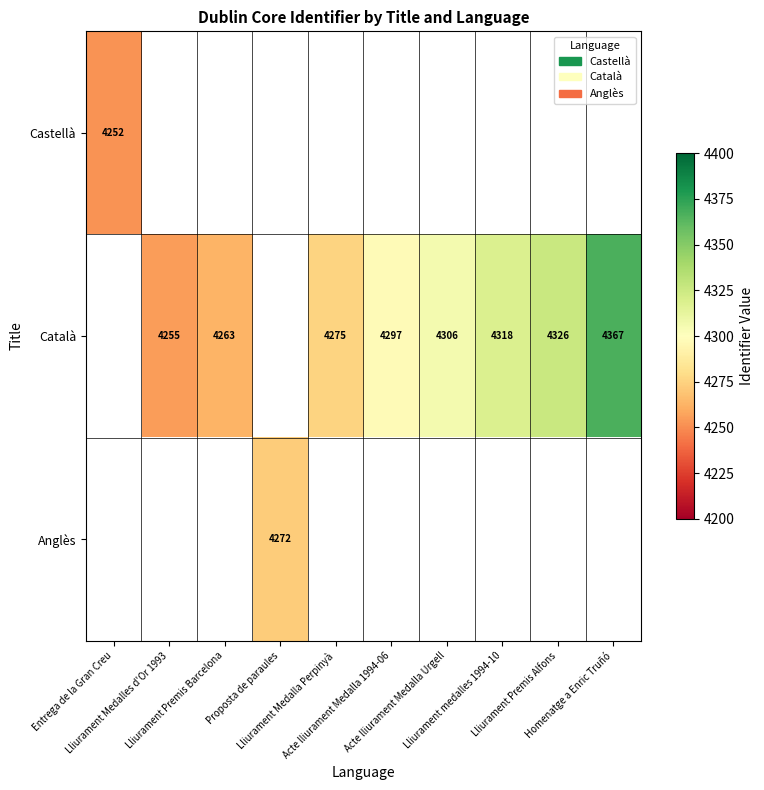

Rank the categories by Anglès value from highest to lowest.

Proposta de paraules, Entrega de la Gran Creu, Lliurament Medalles d'Or 1993, Lliurament Premis Barcelona, Lliurament Medalla Perpinyà, Acte lliurament Medalla 1994-06, Acte lliurament Medalla Urgell, Lliurament medalles 1994-10, Lliurament Premis Alfons, Homenatge a Enric Truñó